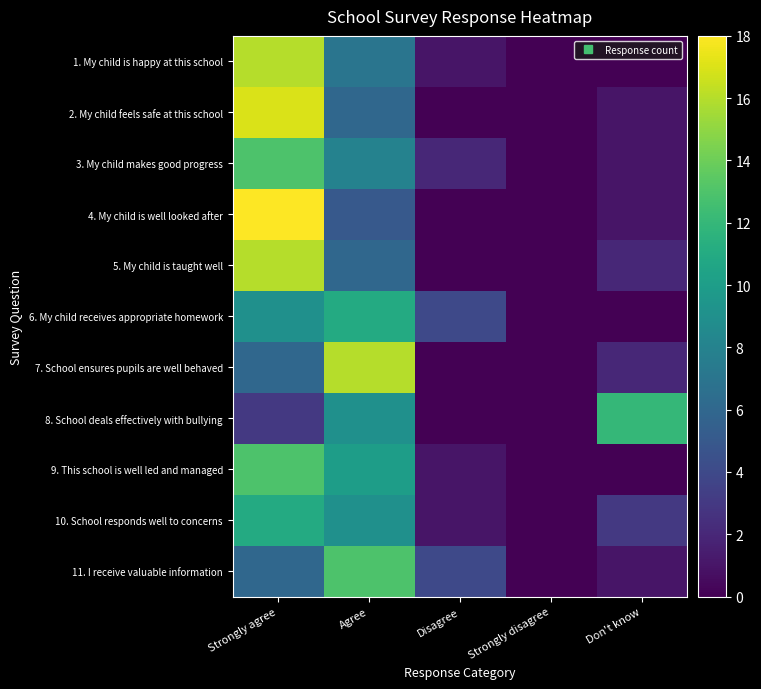

Count the number of data series in this chart.

11